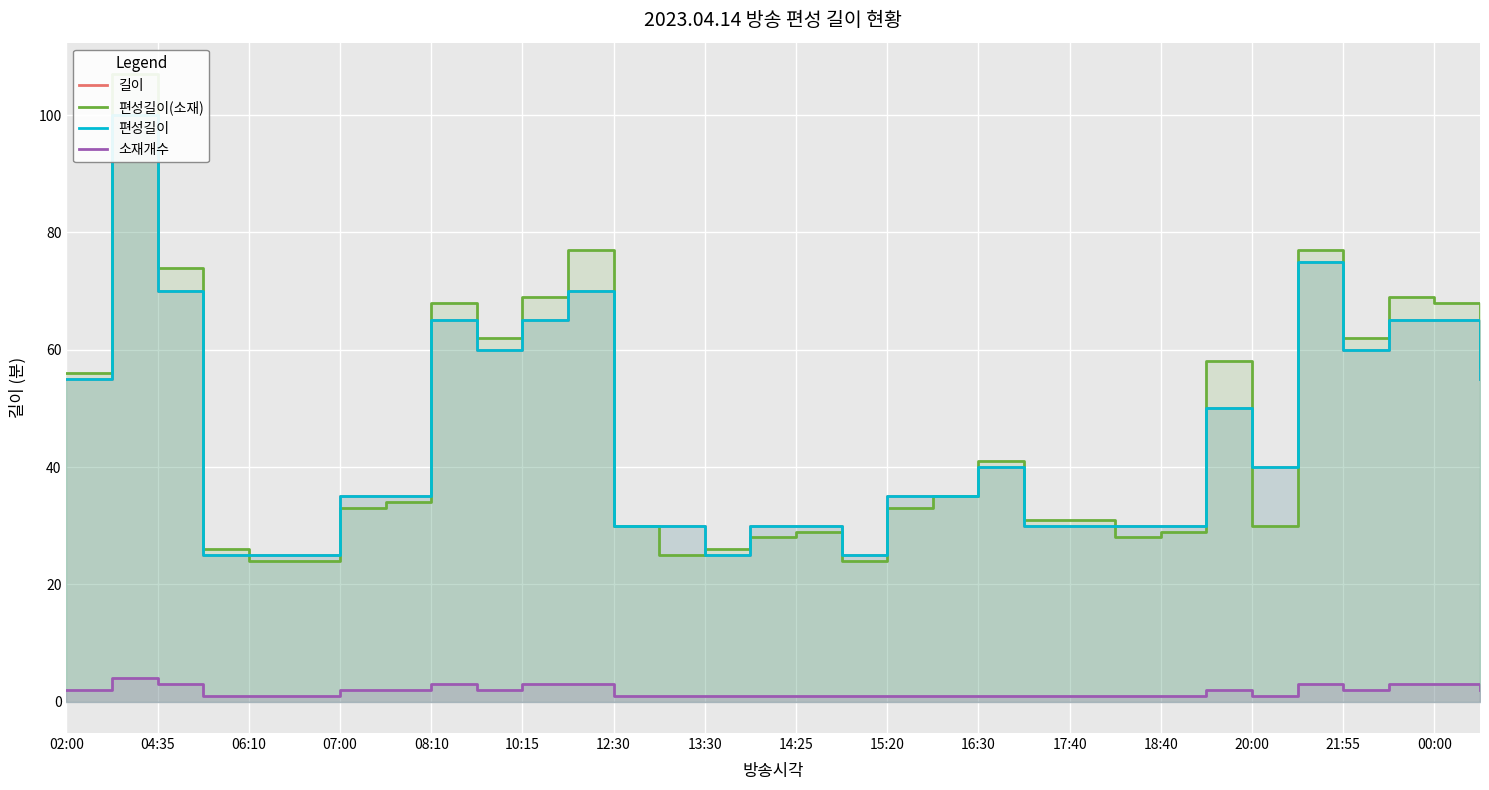

The 소재개수 series shows 2 at 20:00. True or false?

False